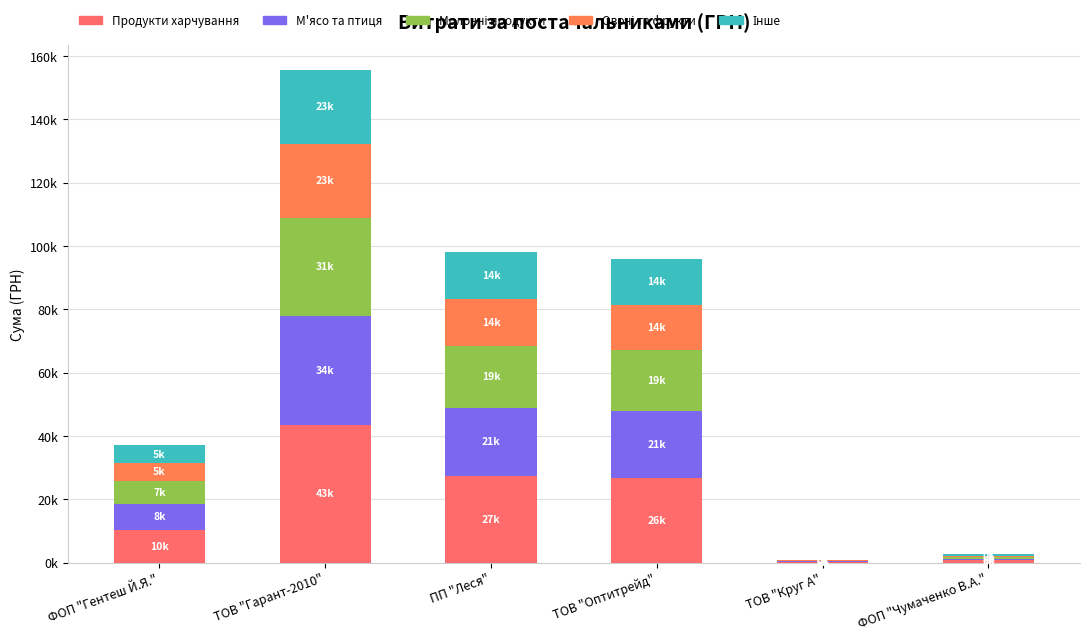

True or false: Молочні продукти has a value of 187.8 at ТОВ "Круг А".

True